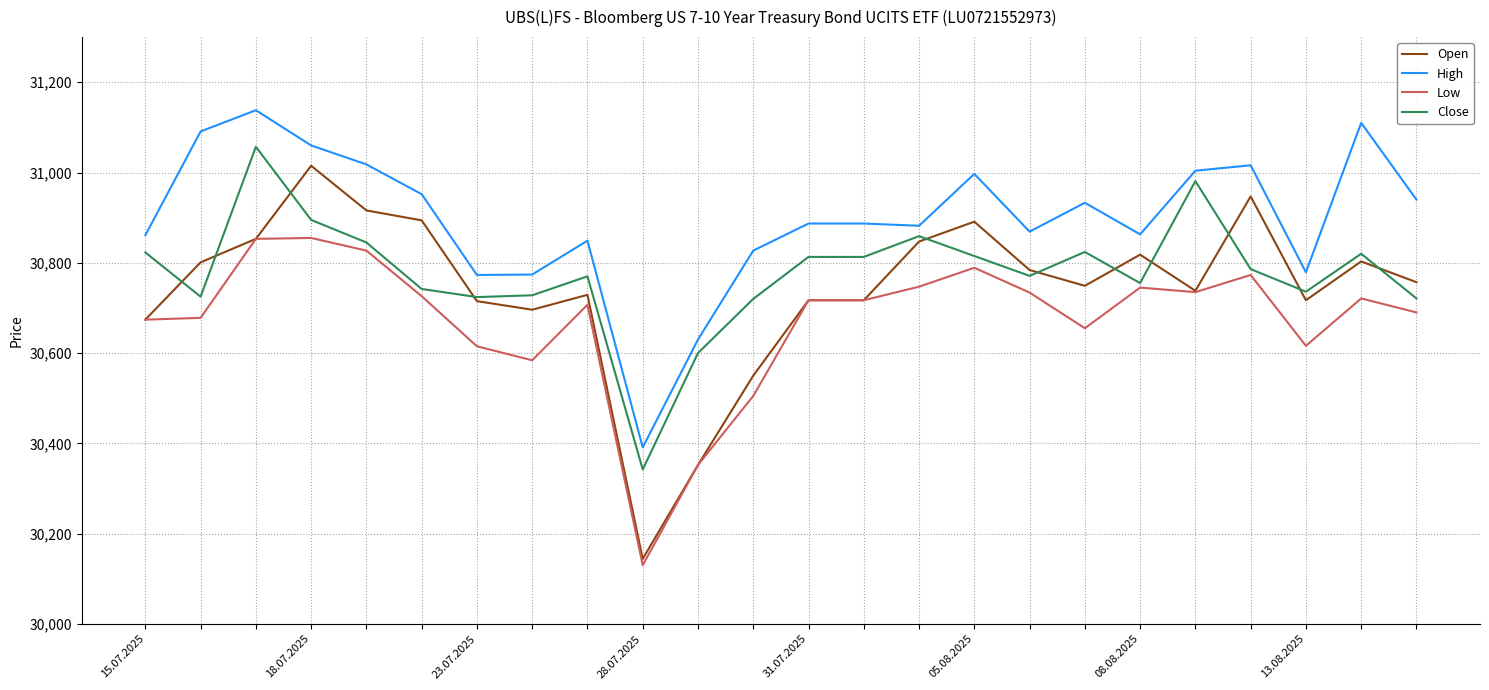

What is the greatest value displayed?

31138